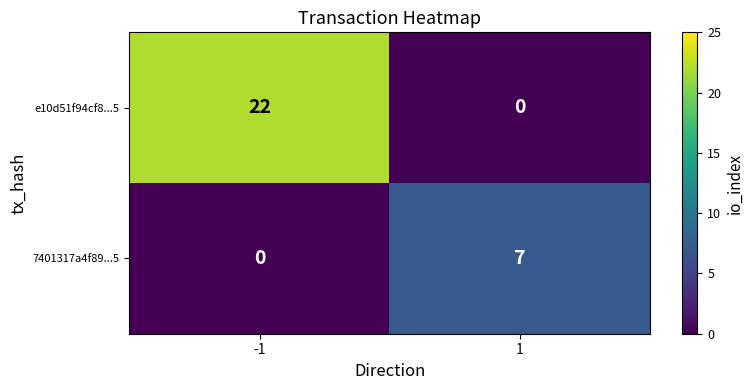

List the series in order of their overall mean, highest first.

e10d51f94cf8...5, 7401317a4f89...5